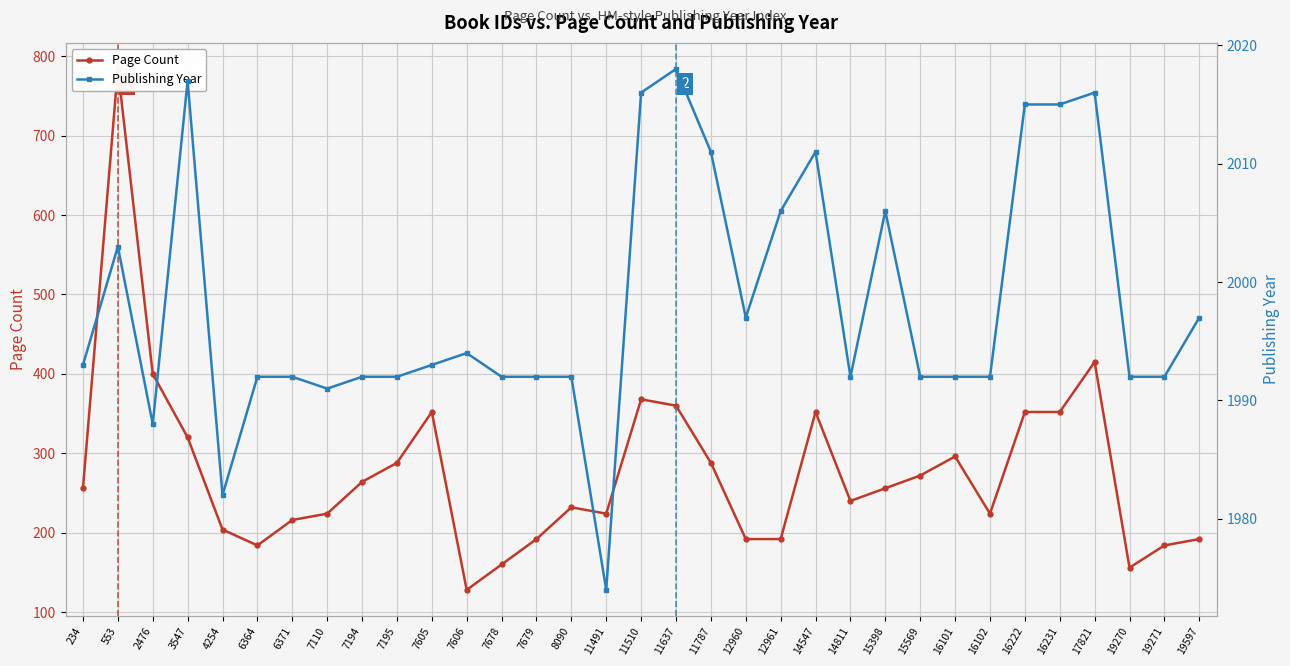

What is the greatest value displayed?

2018